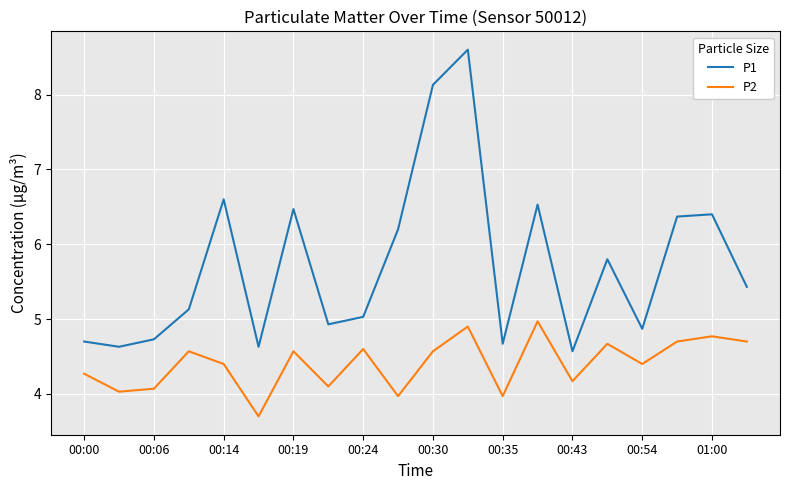

What is the minimum value shown in the chart?

3.7